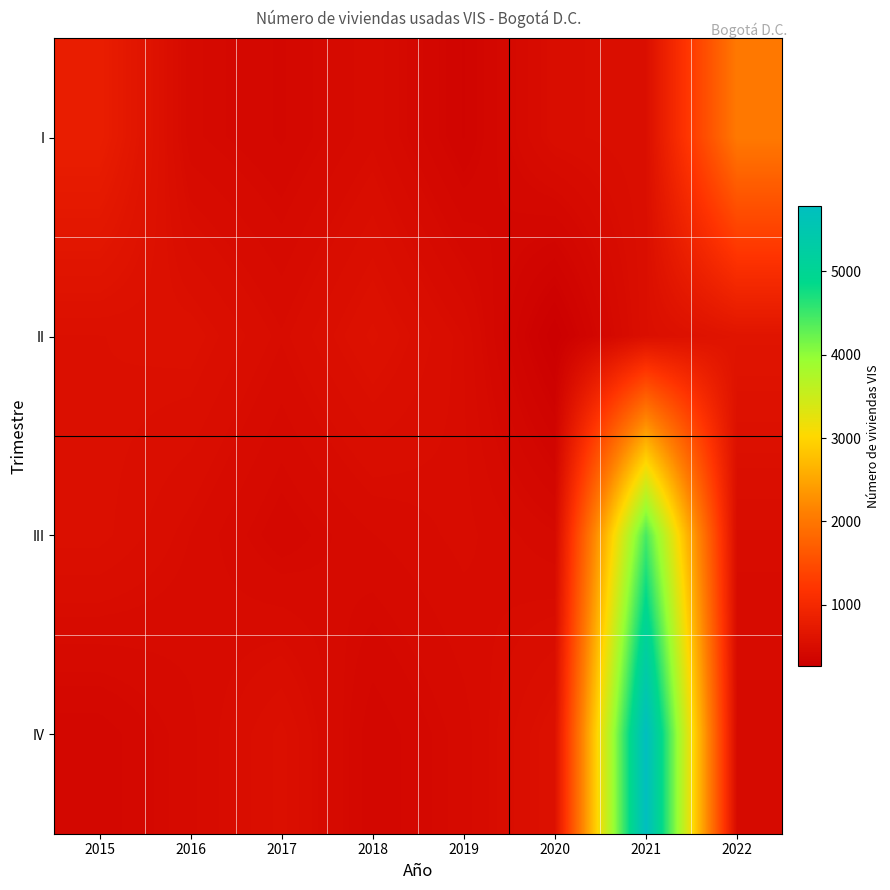

At how many categories does at least one series exceed 3121?

1